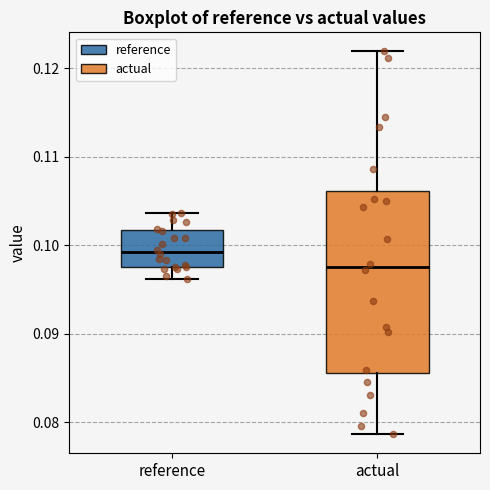

Reading left to right, read every box against the y-axis: the position of its median line, the range the box covers, and the ends of its whiskers. The values are not printed on the chart, so give them approximately, as read against the axis.

reference: median 0.099, box 0.098 to 0.102, whiskers 0.096 to 0.104
actual: median 0.098, box 0.086 to 0.106, whiskers 0.079 to 0.122